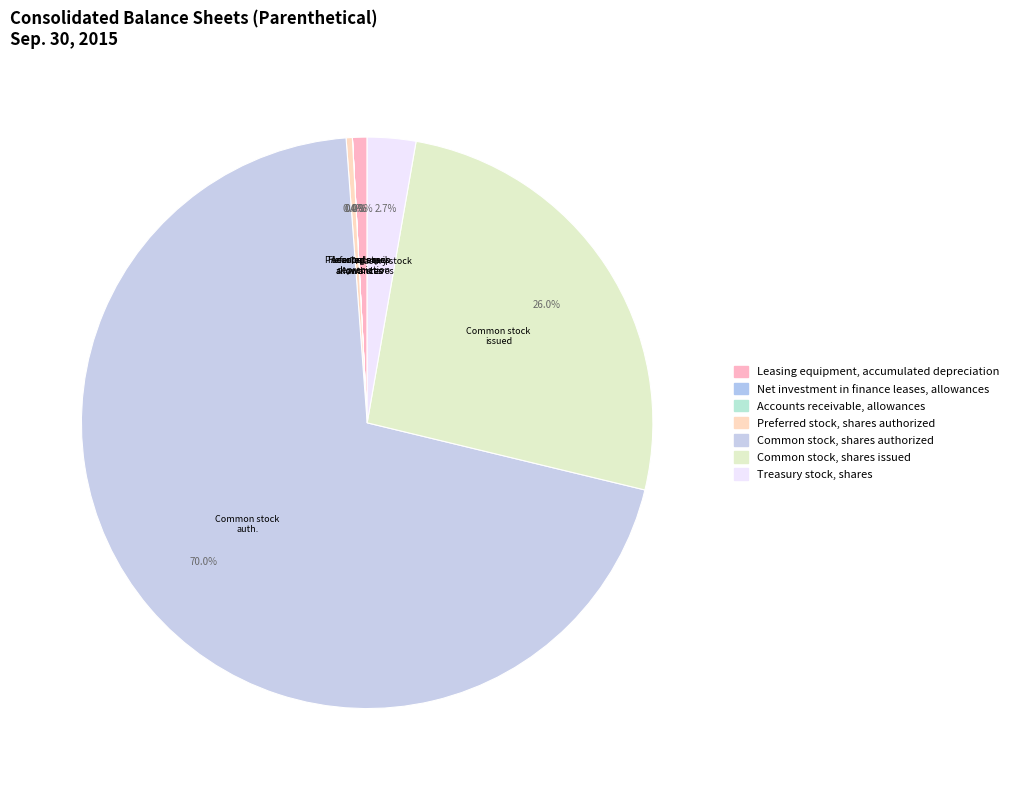

To the nearest percent, what is the average slice percentage?

14%